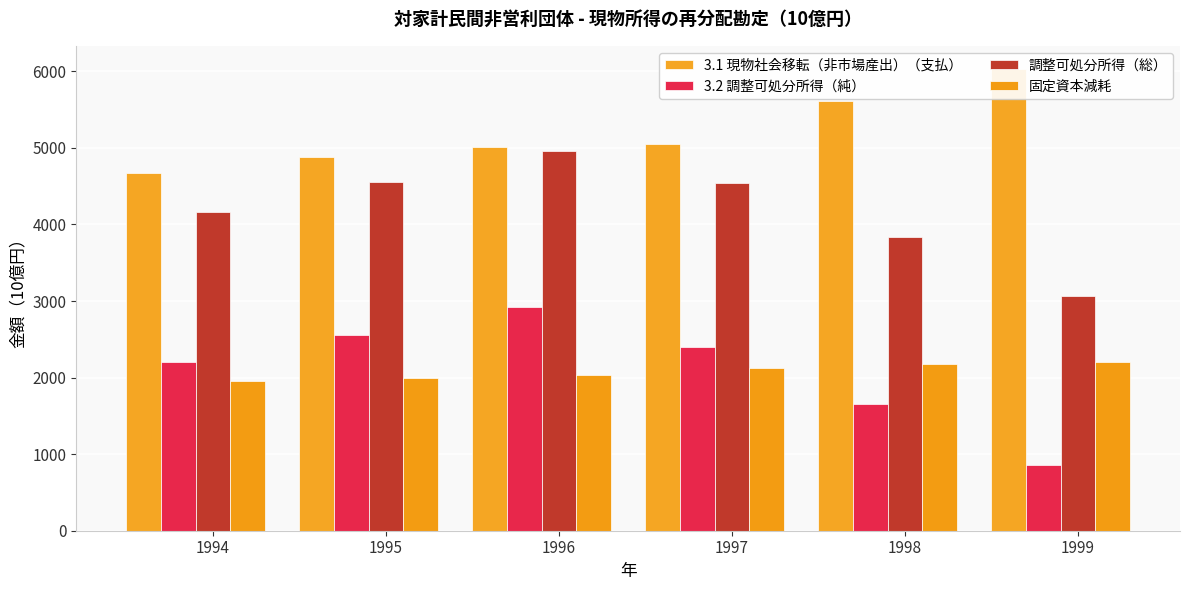

What is the maximum value shown in the chart?

6030.8